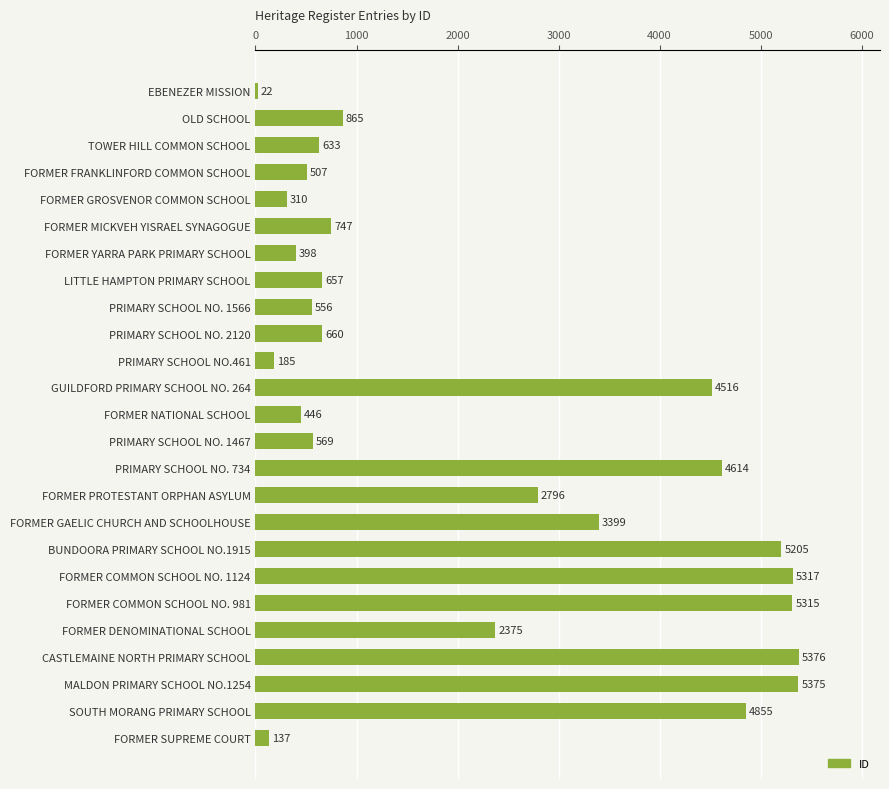

What is the label of the 20th bar from the bottom?

FORMER MICKVEH YISRAEL SYNAGOGUE